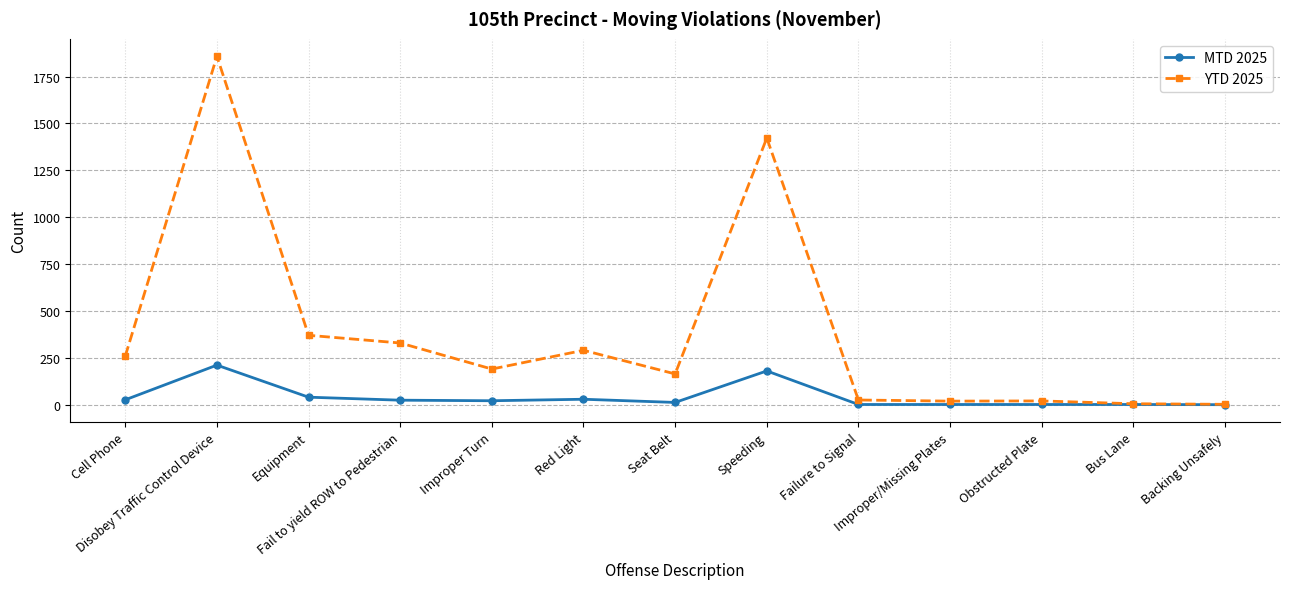

What is the spread (max minus min) of values at Fail to yield ROW to Pedestrian?

305